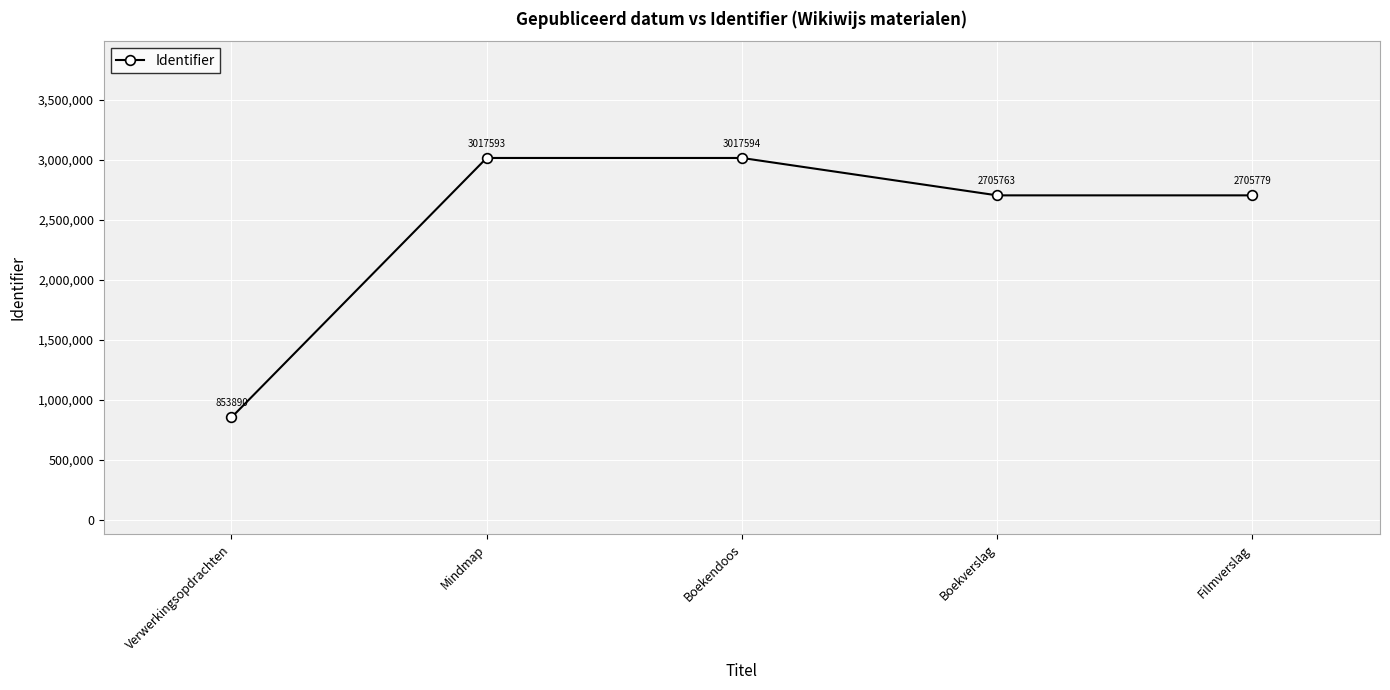

How many lines are shown in the chart?

1